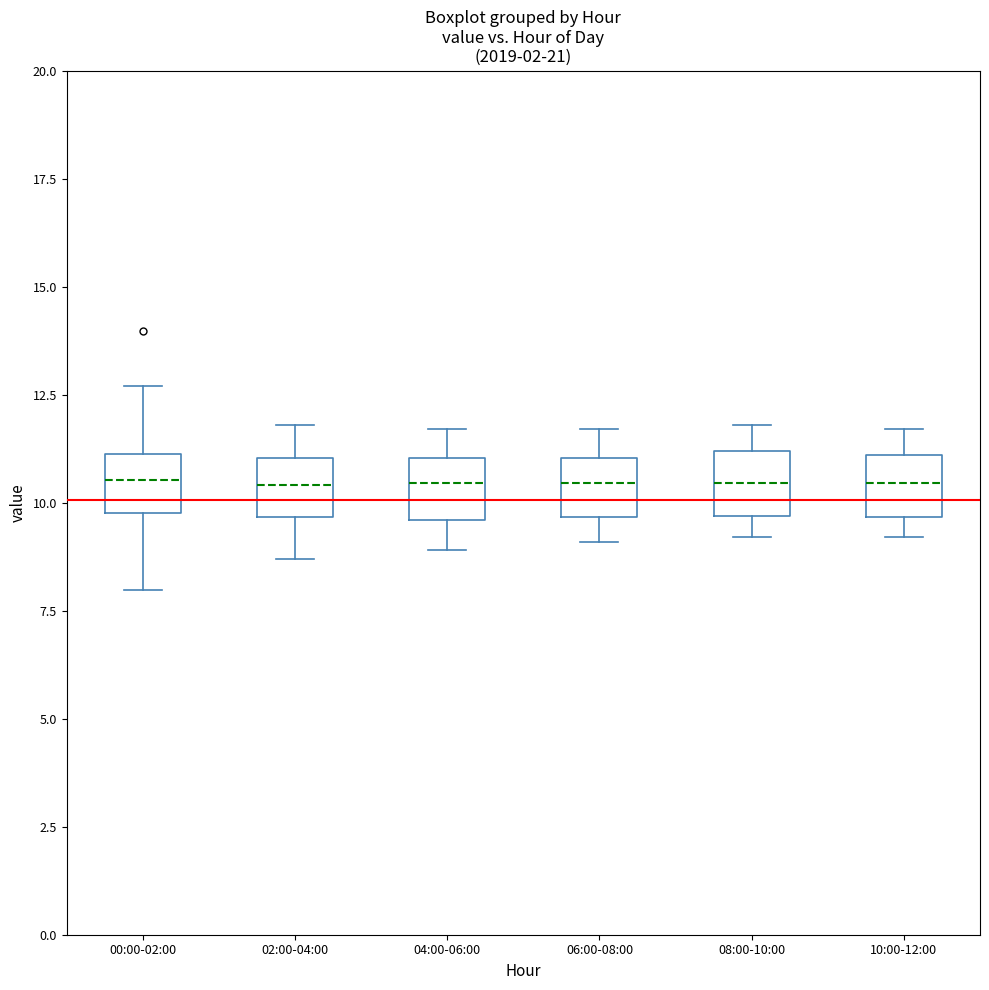

Where does the median line of the box for 10:00-12:00 sit on the y-axis? The values are not printed on the chart, so give them approximately, as read against the axis.

10.5